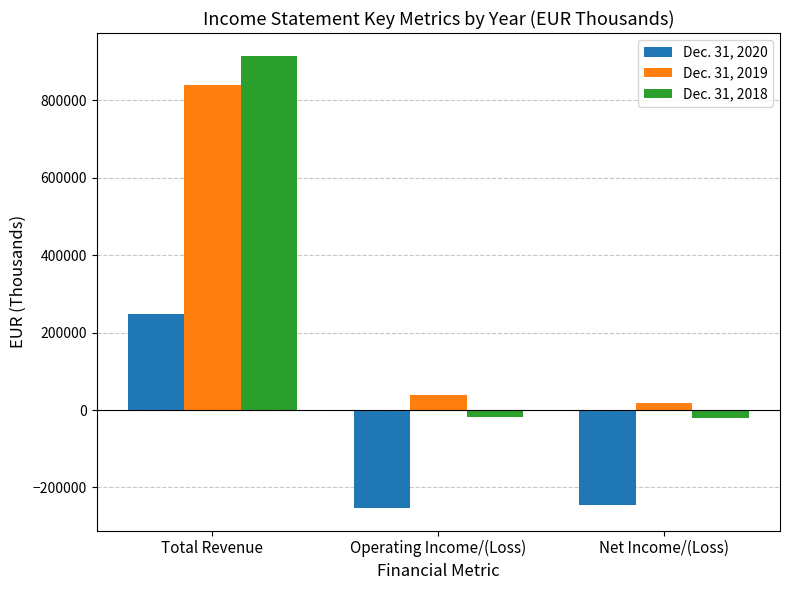

What position from the left is Total Revenue?

1